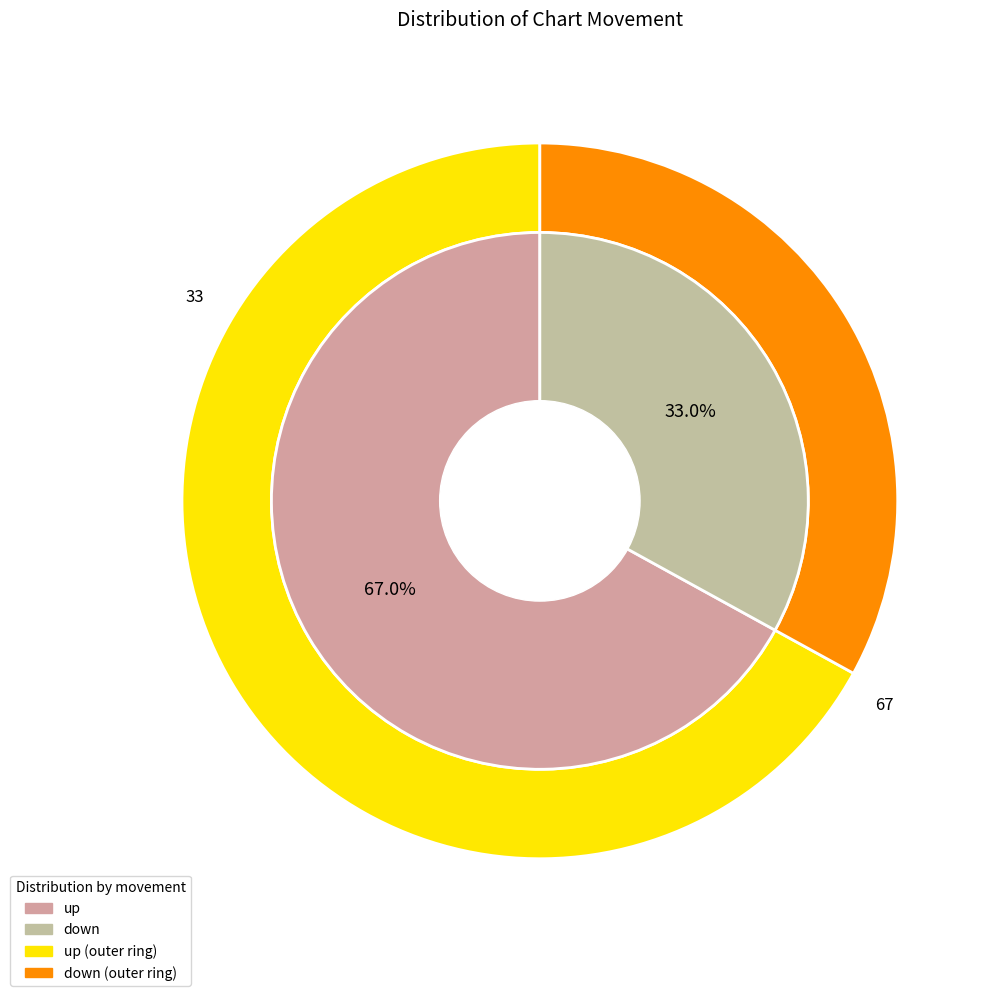

How many segments does this pie chart have?

2